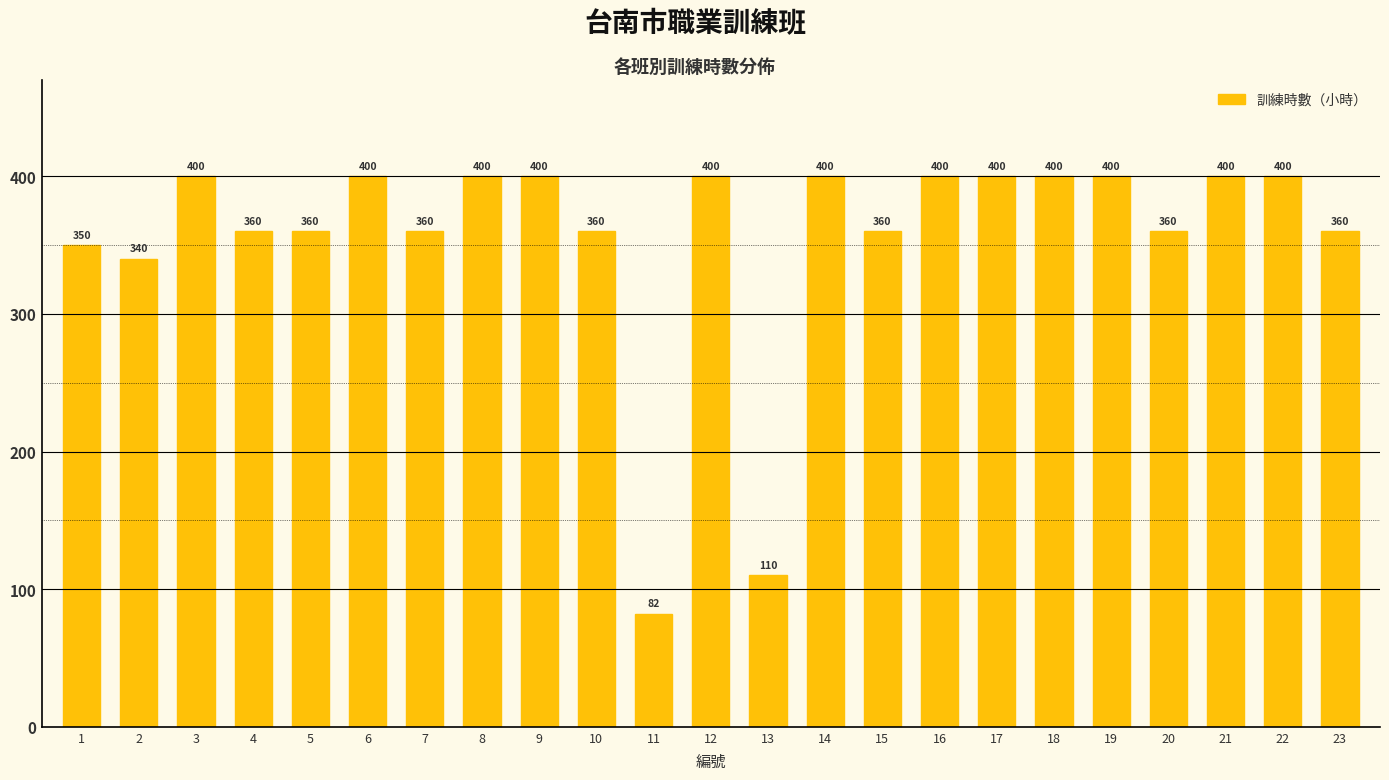

True or false: the data shows 610 at 23.

False